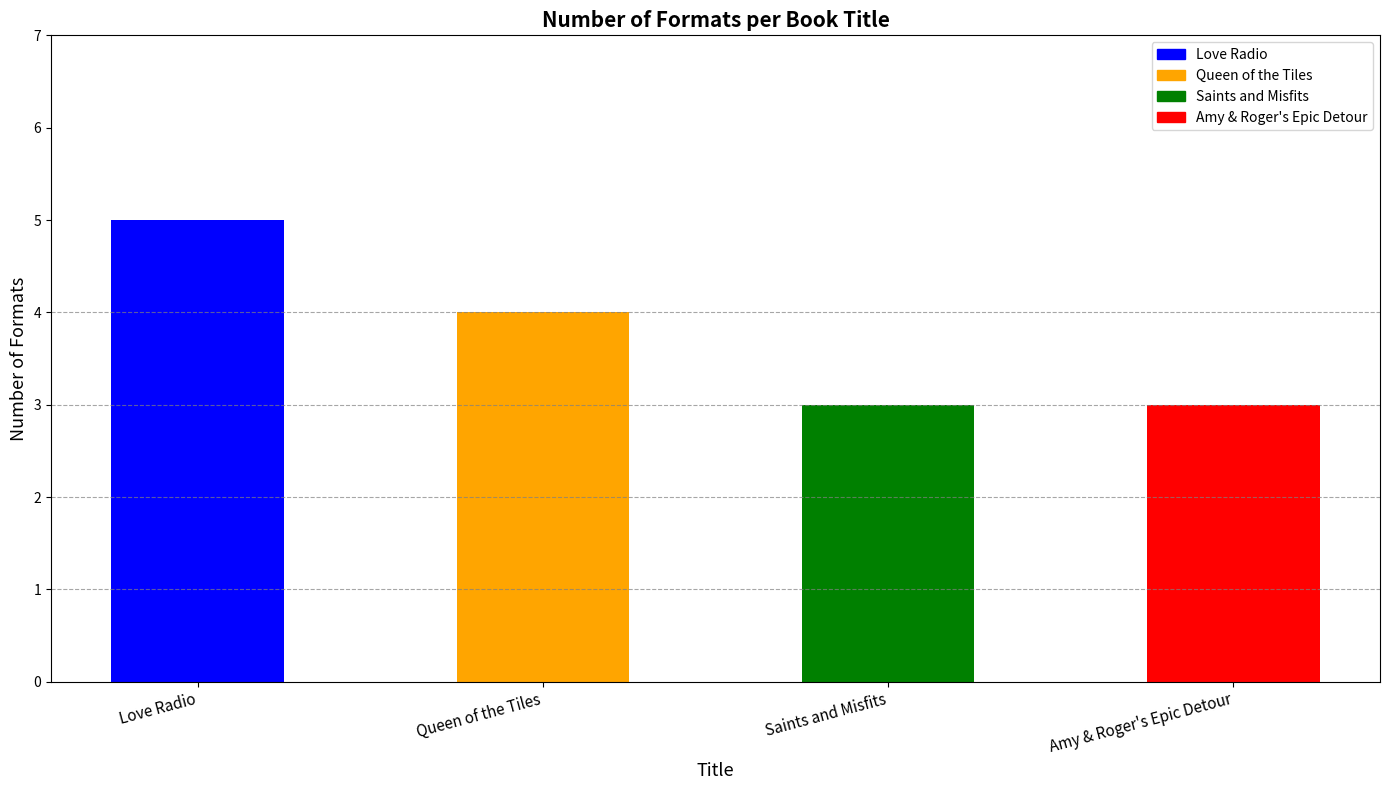

How many values are between 3 and 5?

4